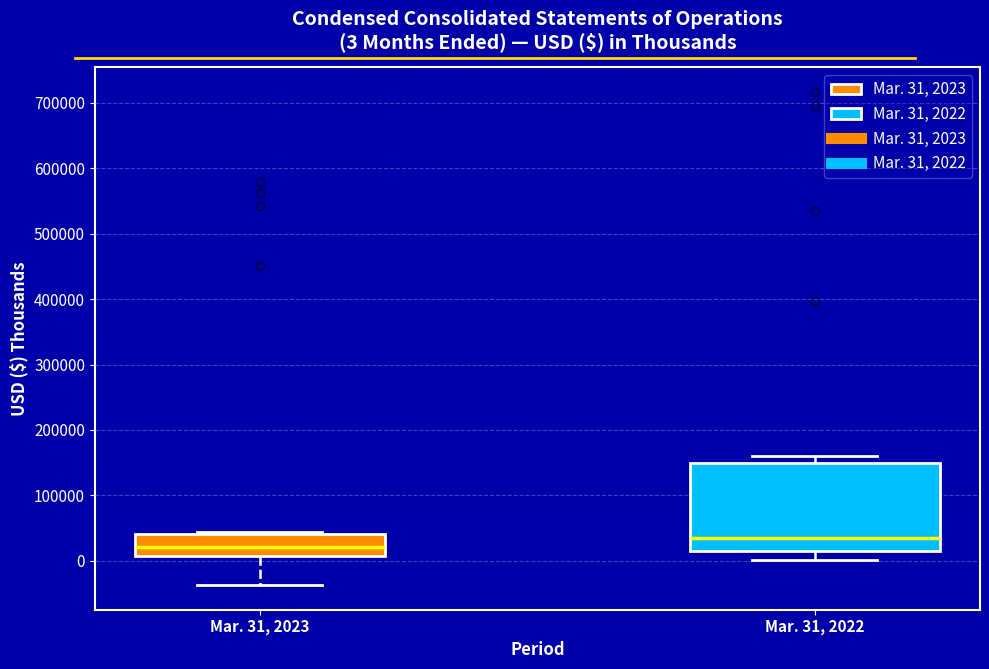

Which box is the tallest, from its lower edge to its upper edge?

Mar. 31, 2022